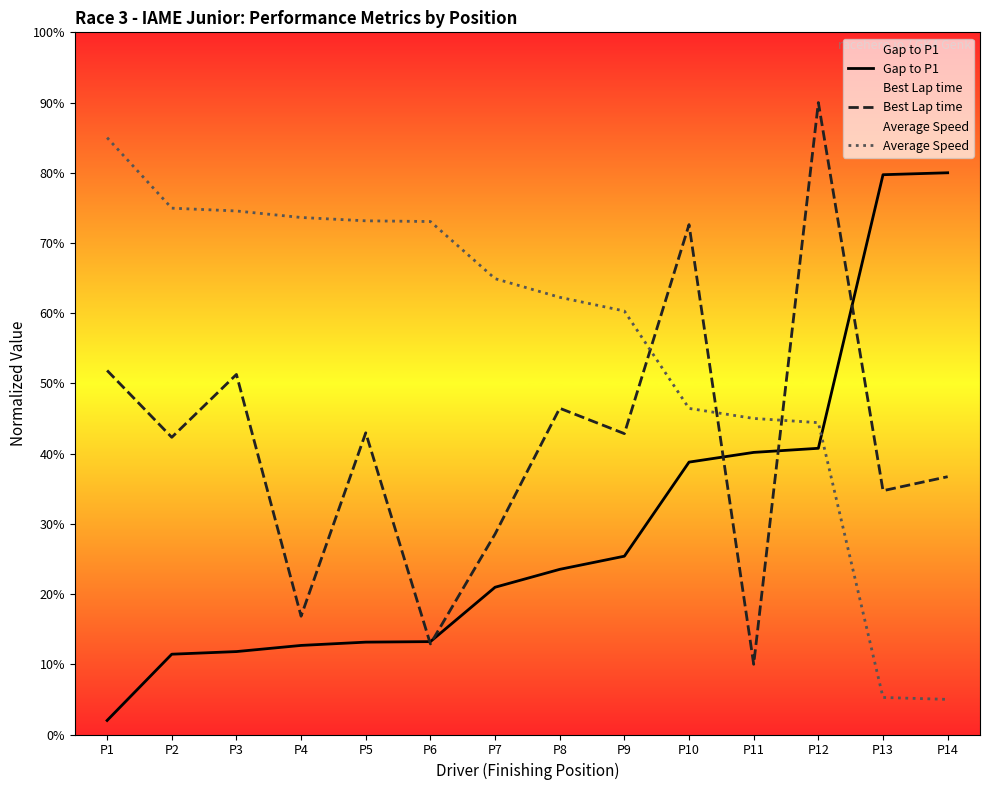

What are all the series names shown in the legend?

Gap to P1, Best Lap time, Average Speed